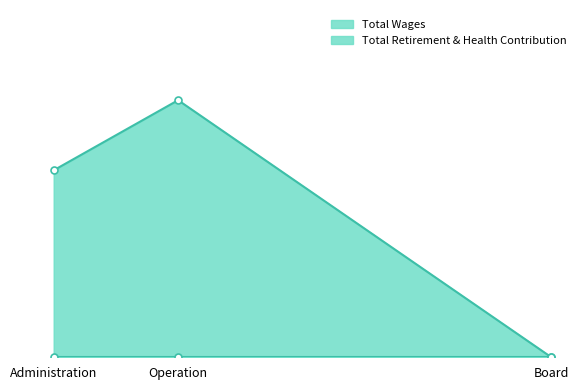

Reading left to right, what are all the values shown in this chart?

Total Wages: Operation=9828	Administration=7148	Board=0
Total Retirement & Health Contribution: Operation=0	Administration=0	Board=0